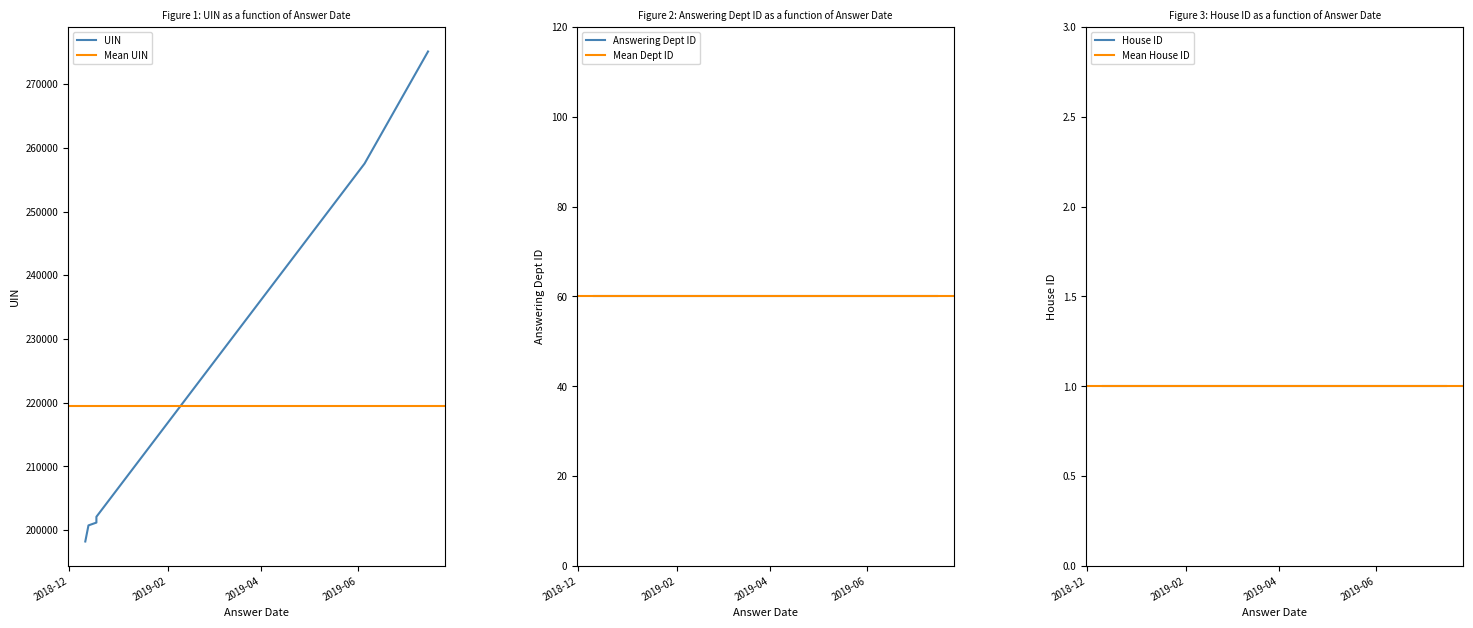

What is the lowest value of the answering dept id series?

60